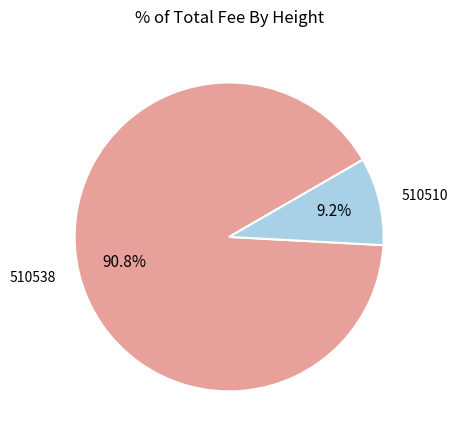

Is there any slice that represents more than half of the pie?

Yes